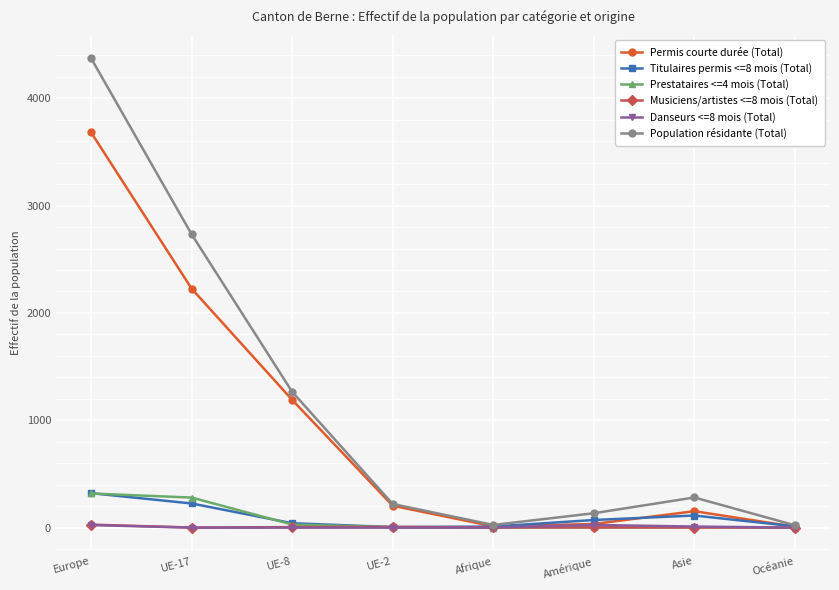

How many interior local peaks does the Population résidante (Total) series have?

1